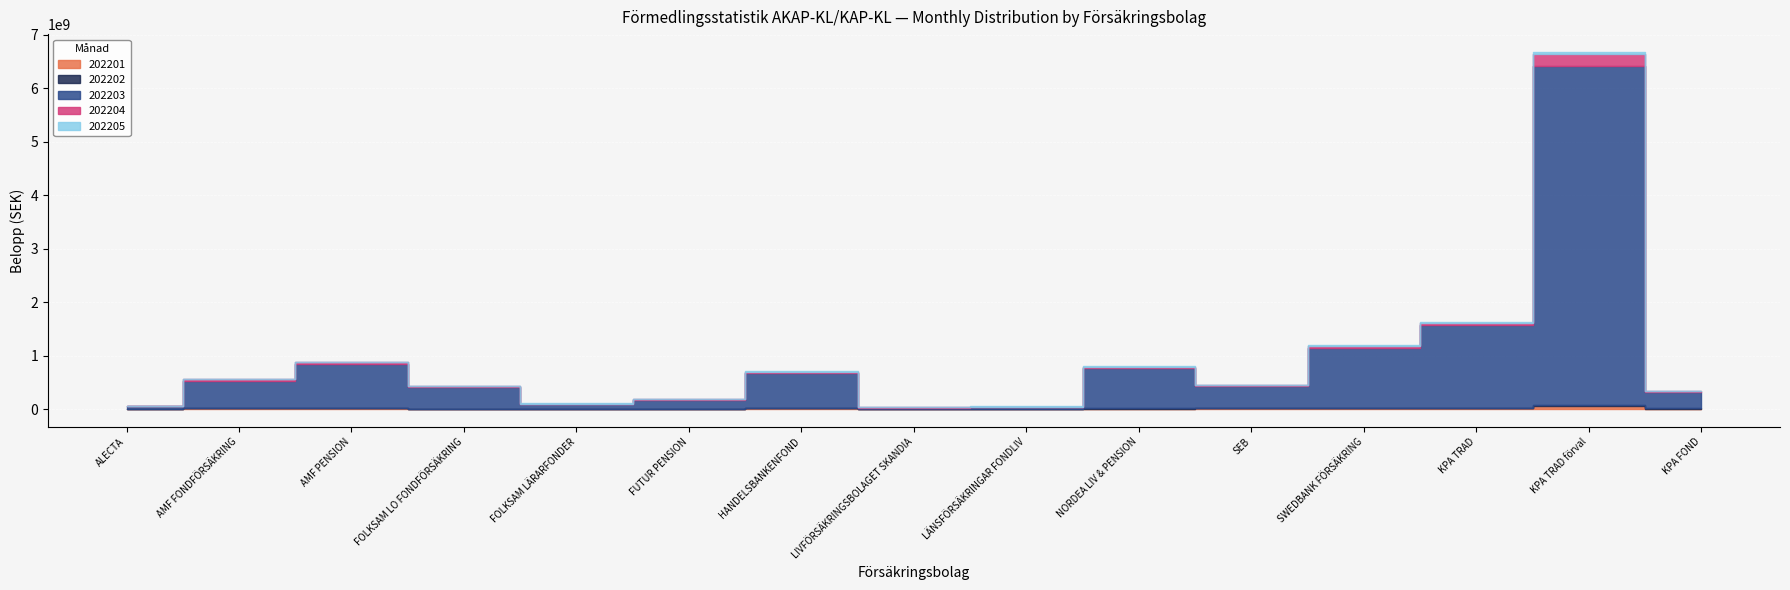

How many lines are shown in the chart?

5